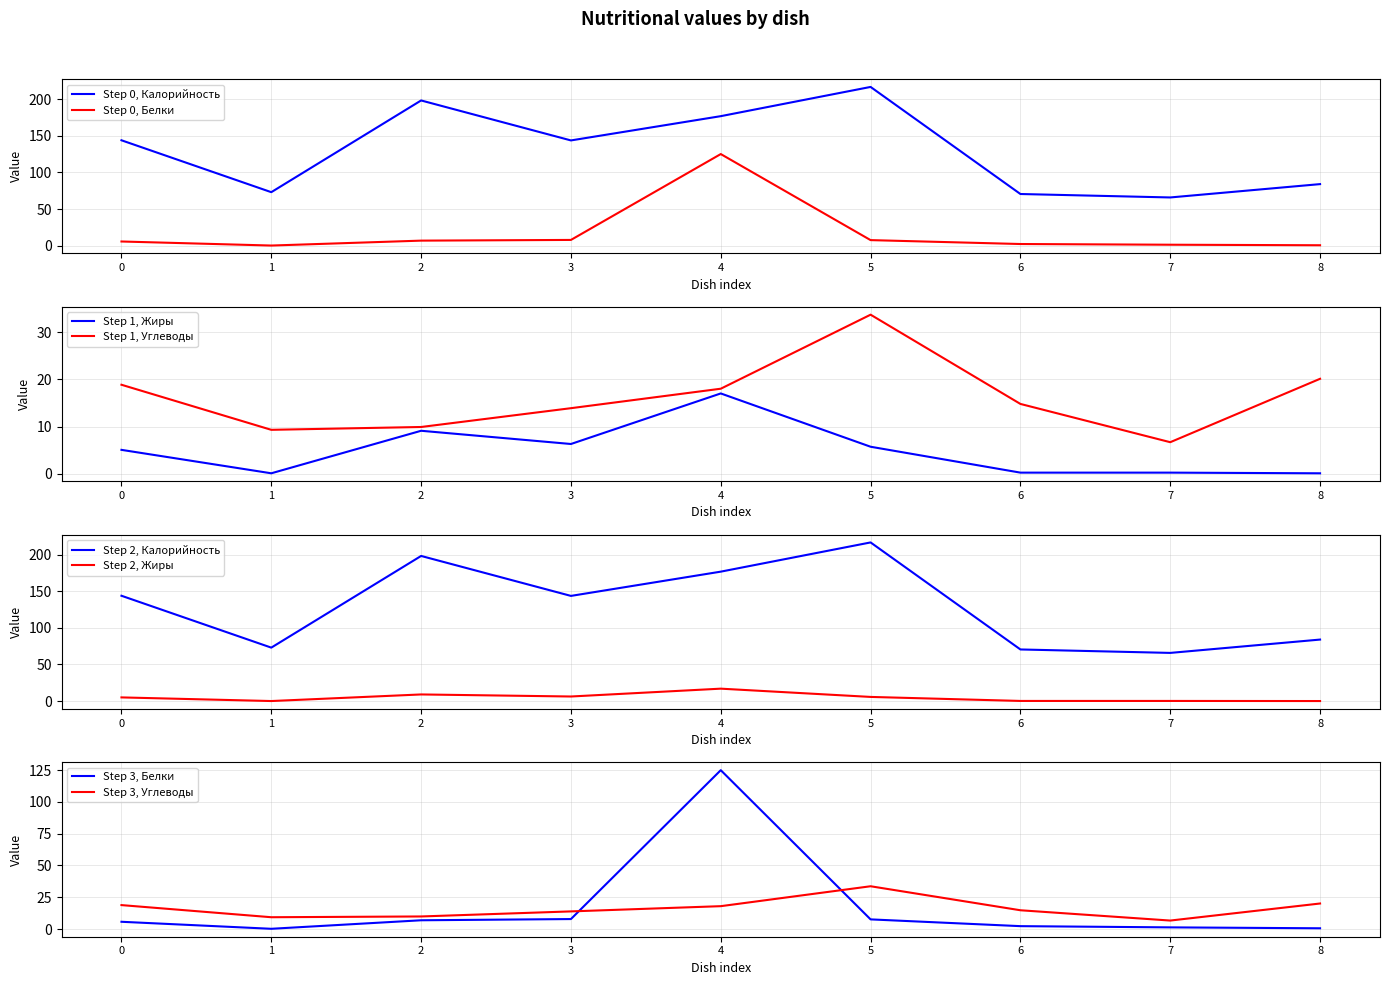

What is the sum of all Жиры values?

43.9